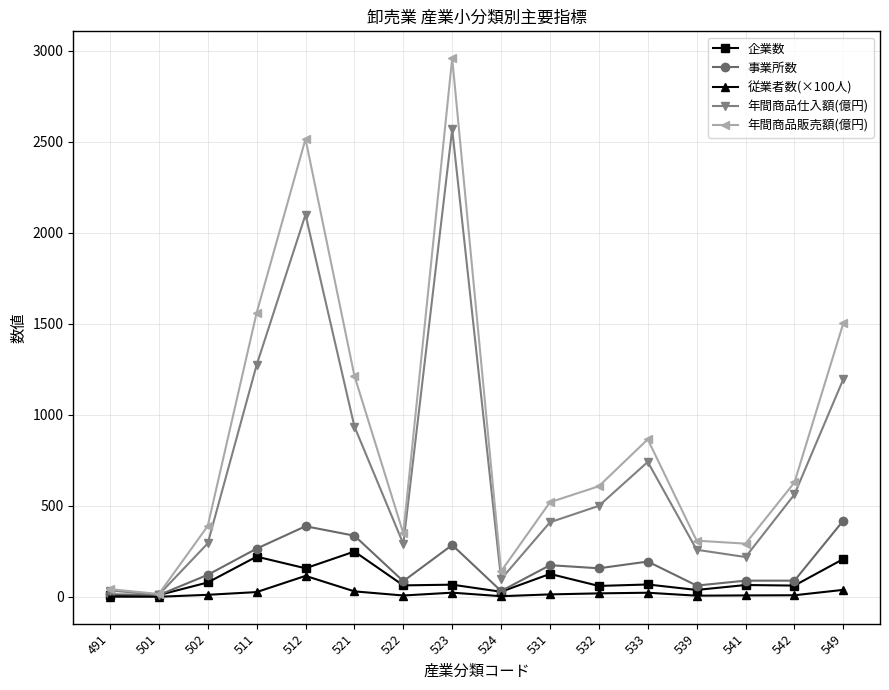

The 年間商品販売額(億円) series shows 3329.8 at 512. True or false?

False